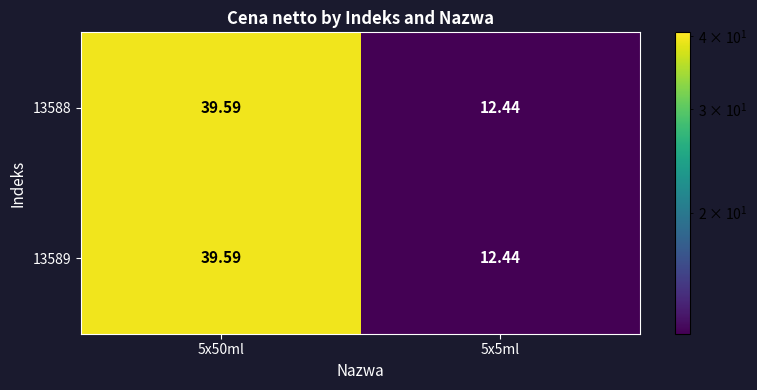

How many data points does each series have?

2